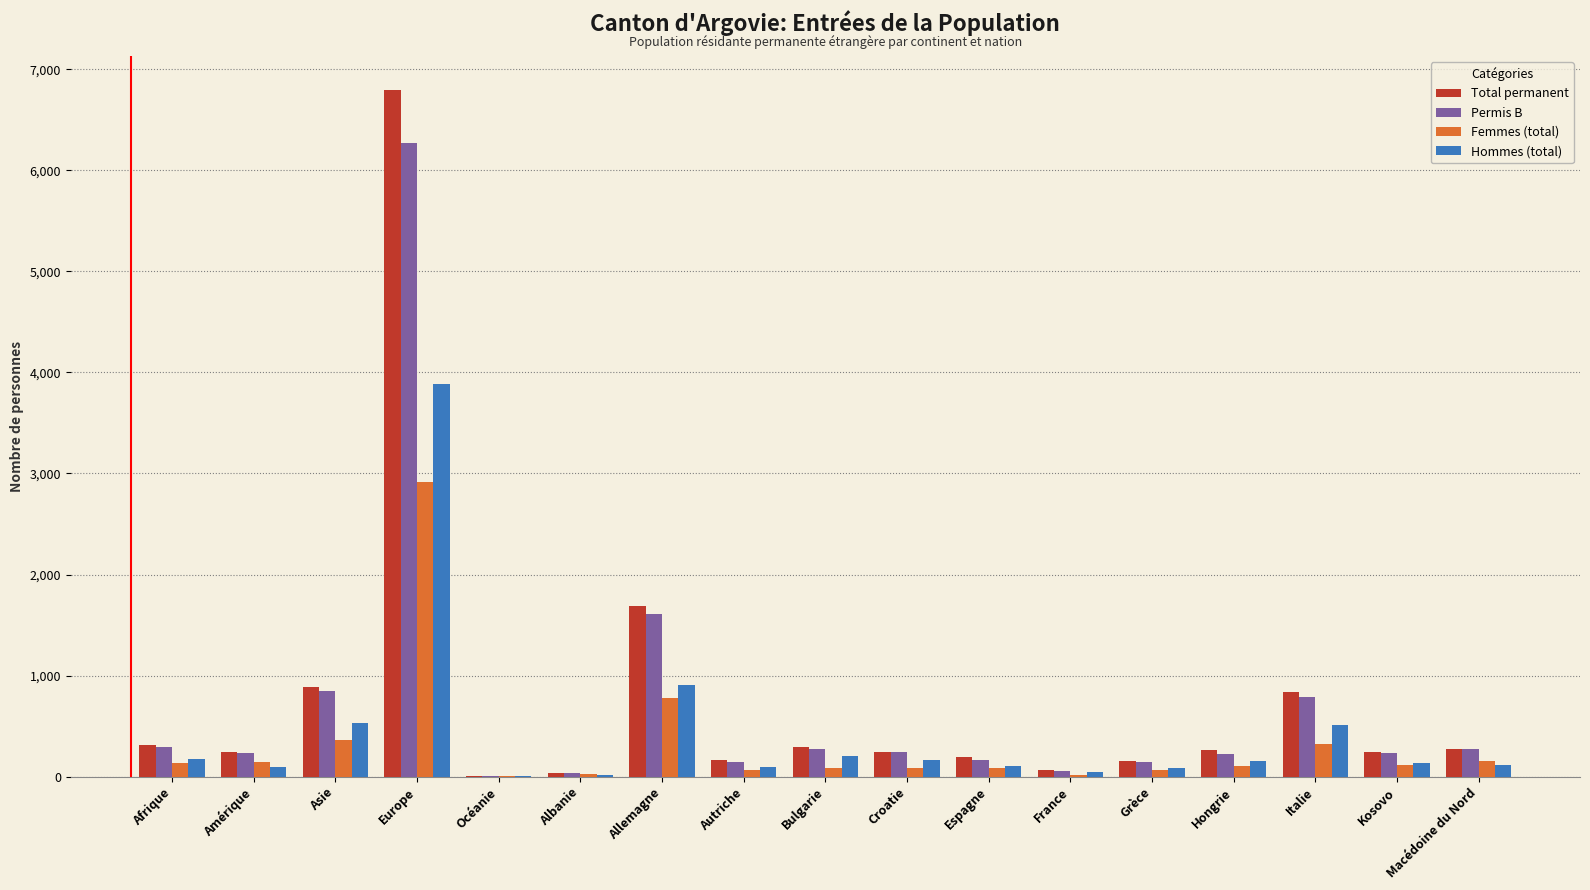

How many groups of bars are there?

17